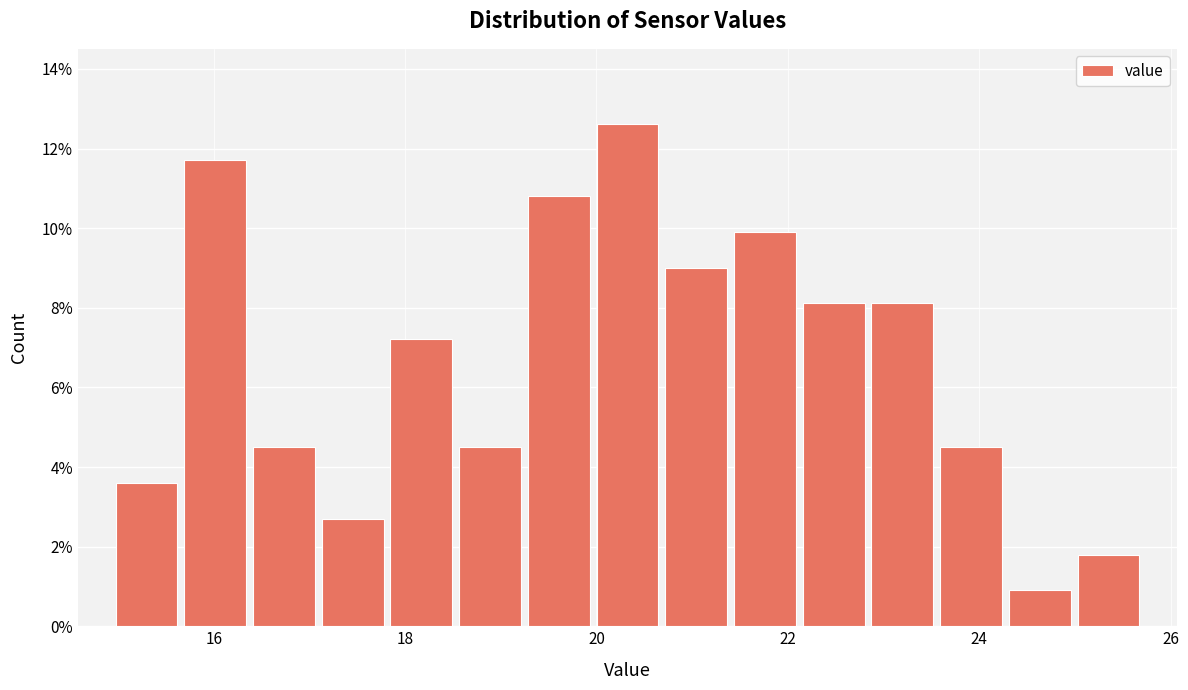

Read against the x-axis, roughly where is the centre of the tallest bar?

20.4